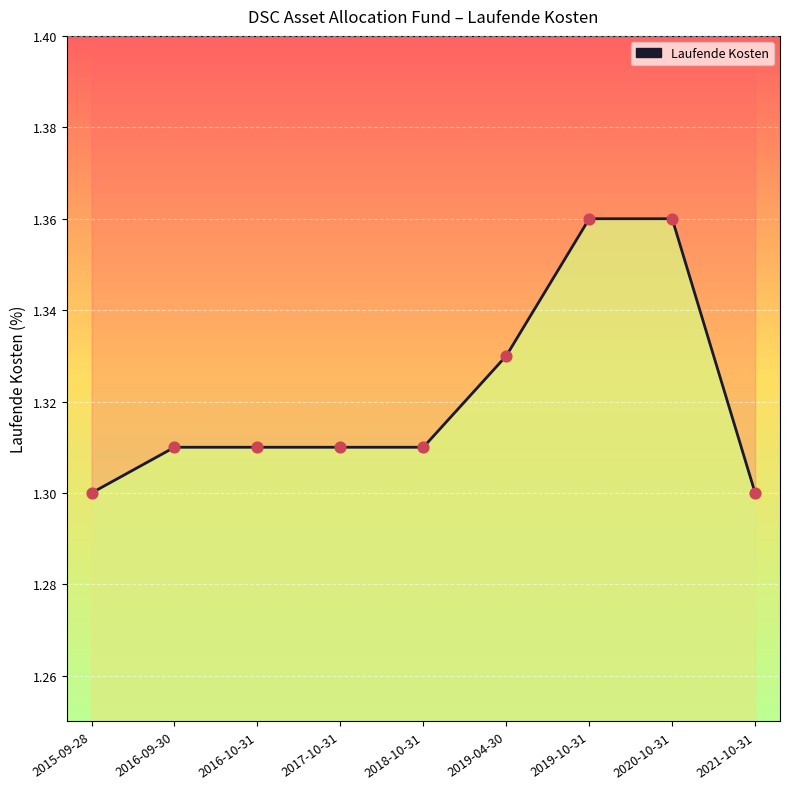

Approximately how many times larger is the value at 2016-10-31 compared to 2016-09-30?

1.0